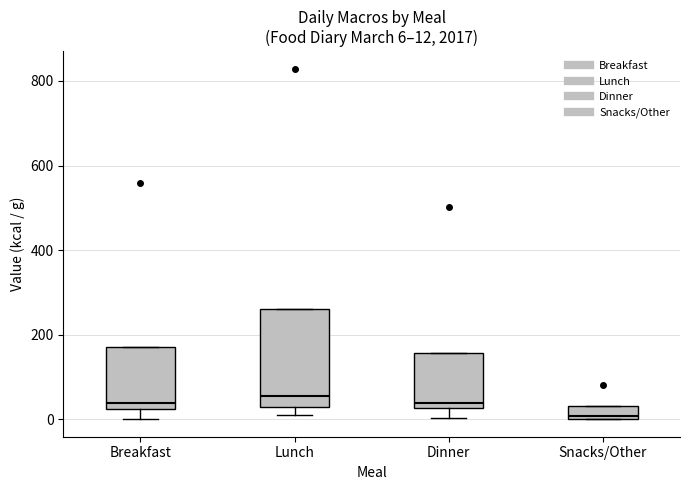

Comparing the boxes themselves (not the whiskers), which one is the tallest?

Lunch